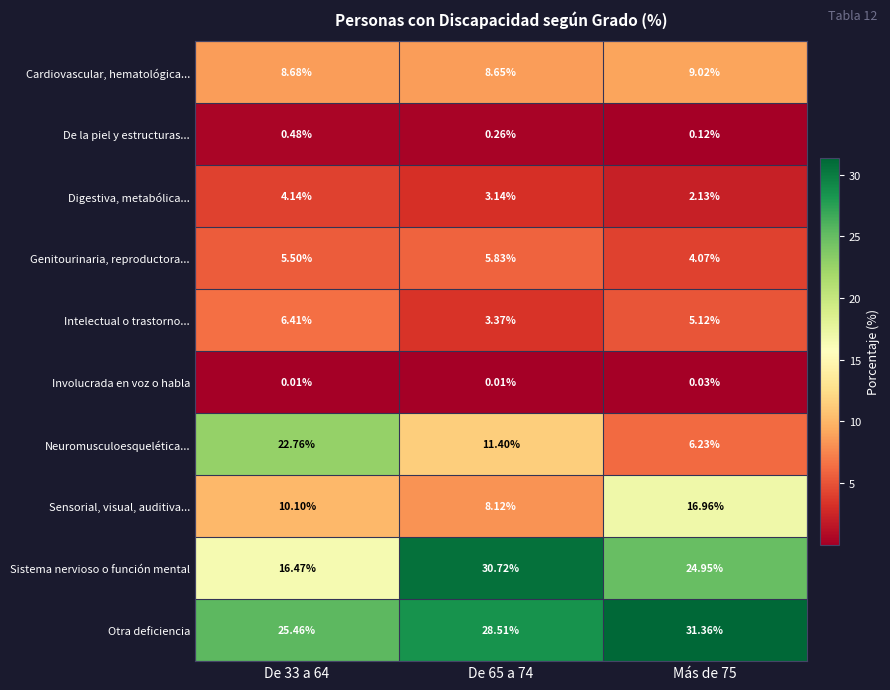

Between De 65 a 74 and Más de 75, which series saw the biggest shift?

Sensorial, visual, auditiva...